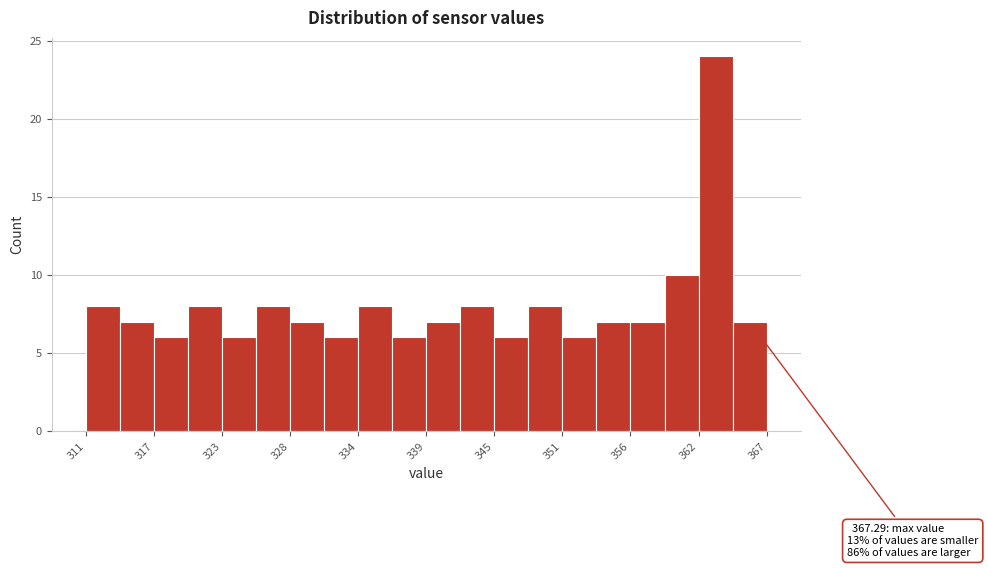

Around what value on the x-axis is the tallest bar? Give the approximate position of its centre, as read against the axis.

363